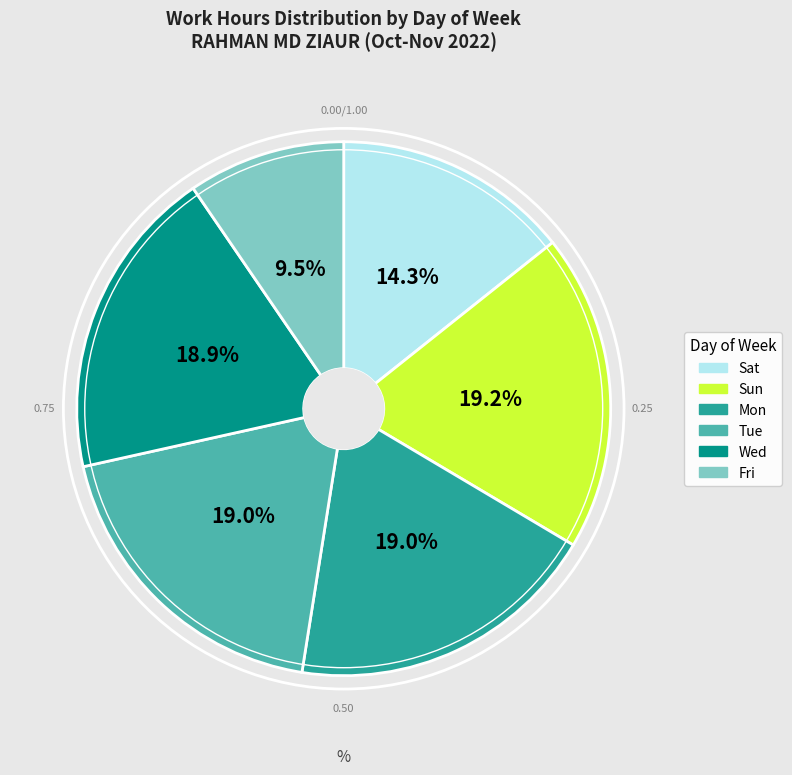

Is there a majority slice in this chart?

No